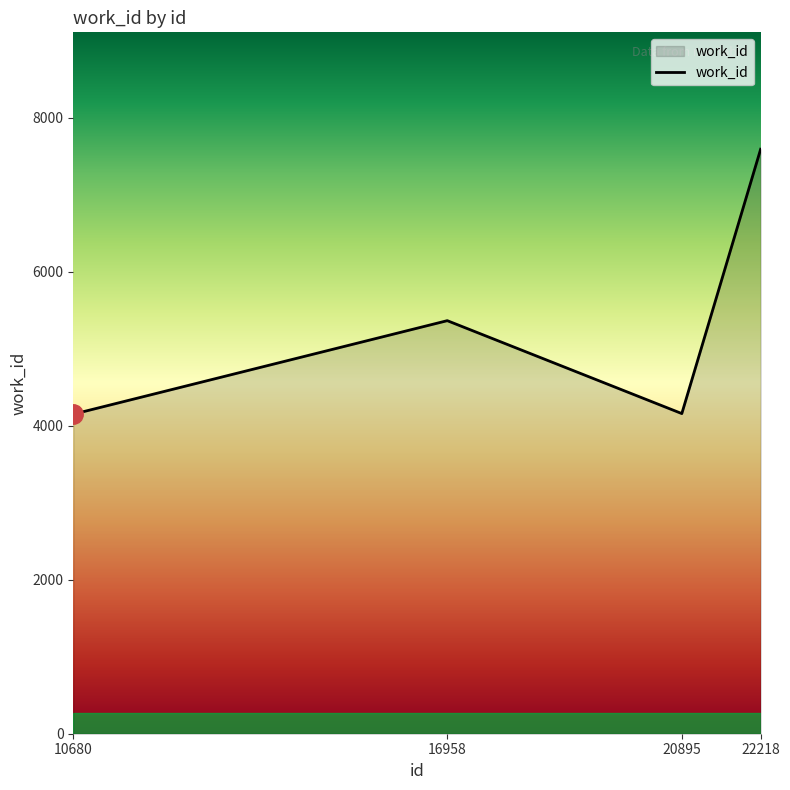

The value at 10680 is 7471. True or false?

False